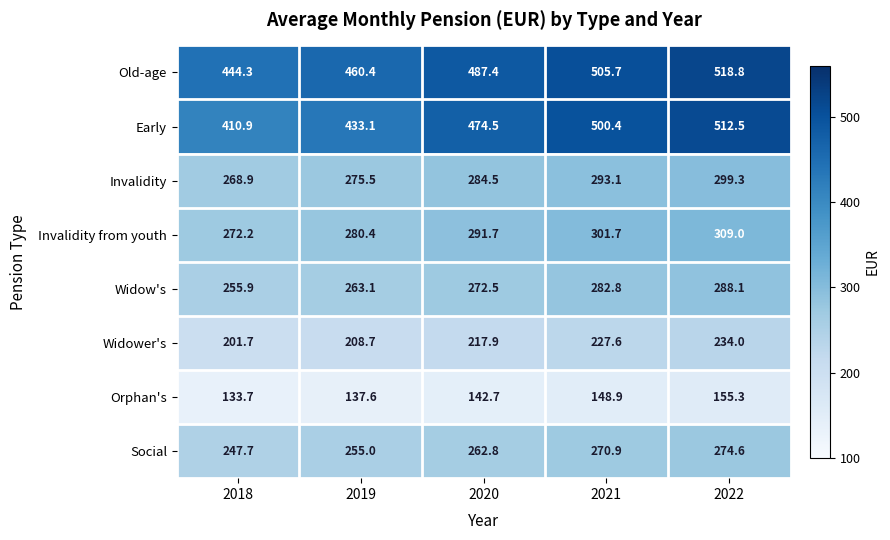

Which series has the largest total across all categories?

Old-age